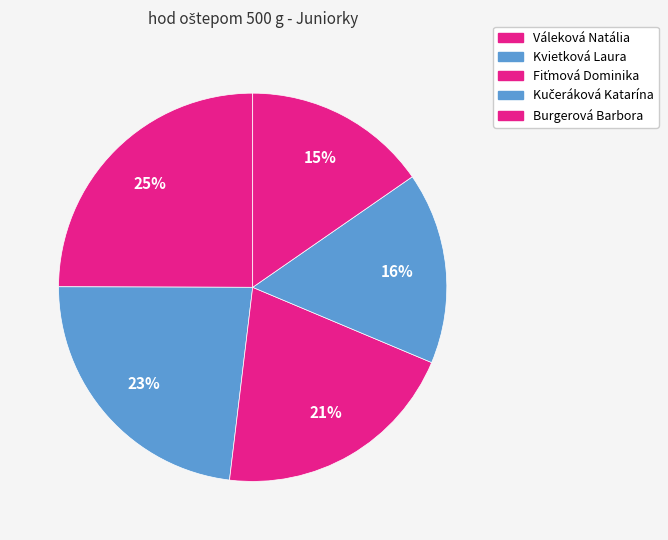

Is there a majority slice in this chart?

No